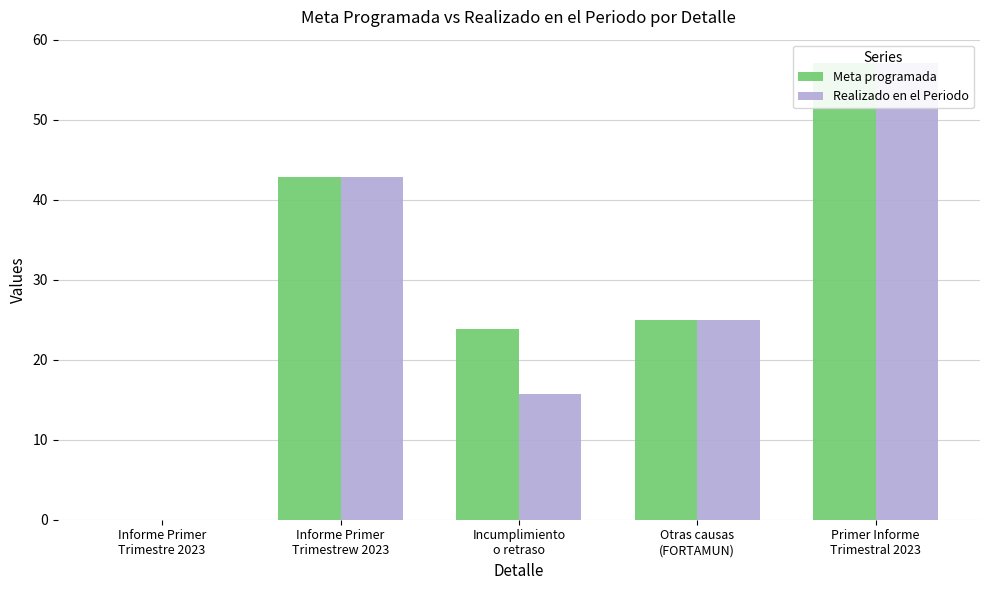

Where is Realizado en el Periodo nearest to the value 28?

Otras causas
(FORTAMUN)